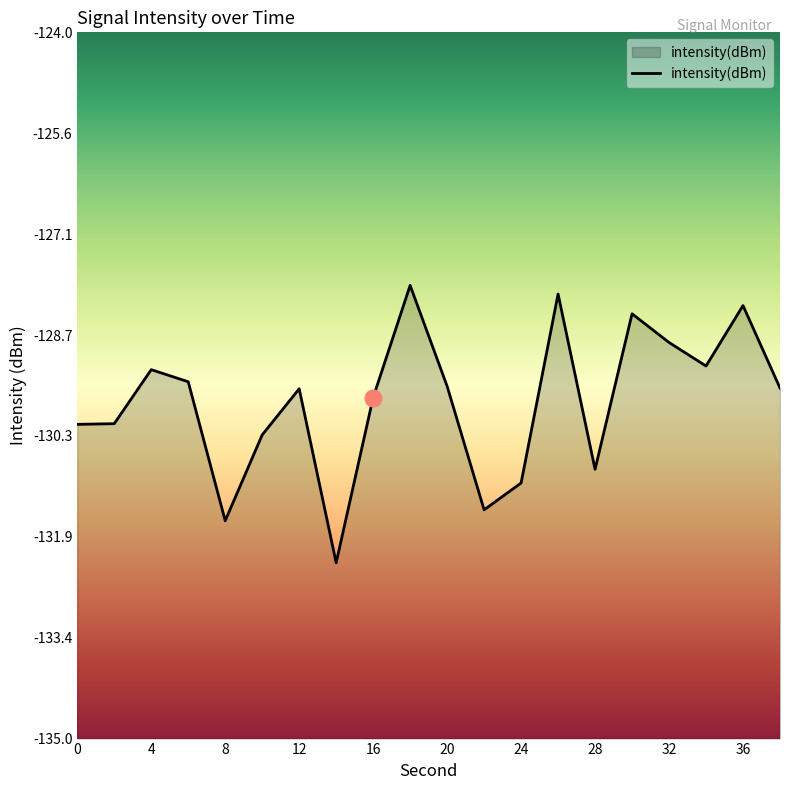

Rank the categories by value from lowest to highest.

14, 8, 22, 24, 28, 10, 0, 2, 16, 12, 38, 20, 6, 4, 34, 32, 30, 36, 26, 18